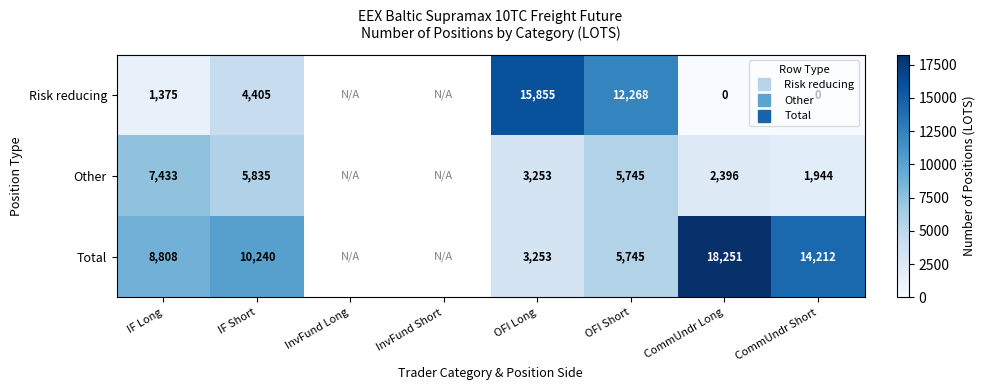

Where does the Other series first go above 2396?

IF Long